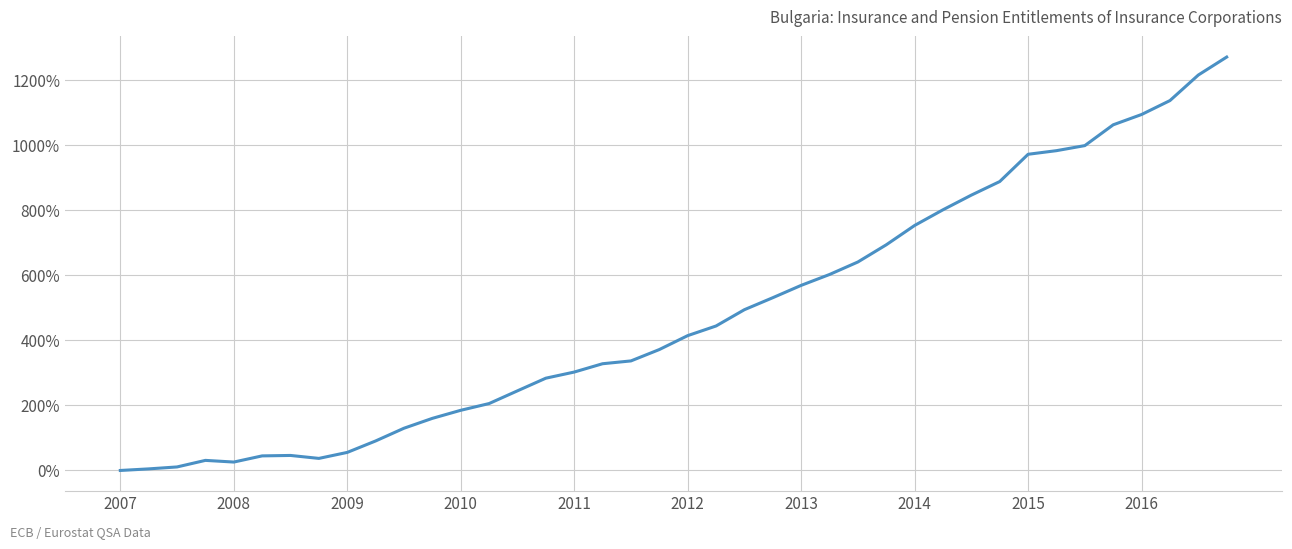

What is the greatest value displayed?

1270.0